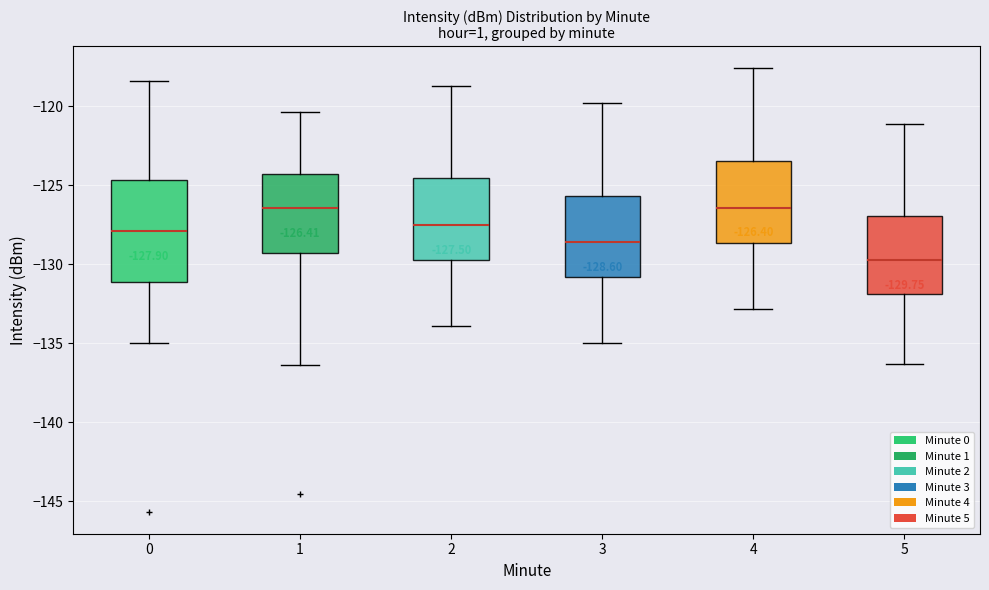

Which box is the tallest, from its lower edge to its upper edge?

0